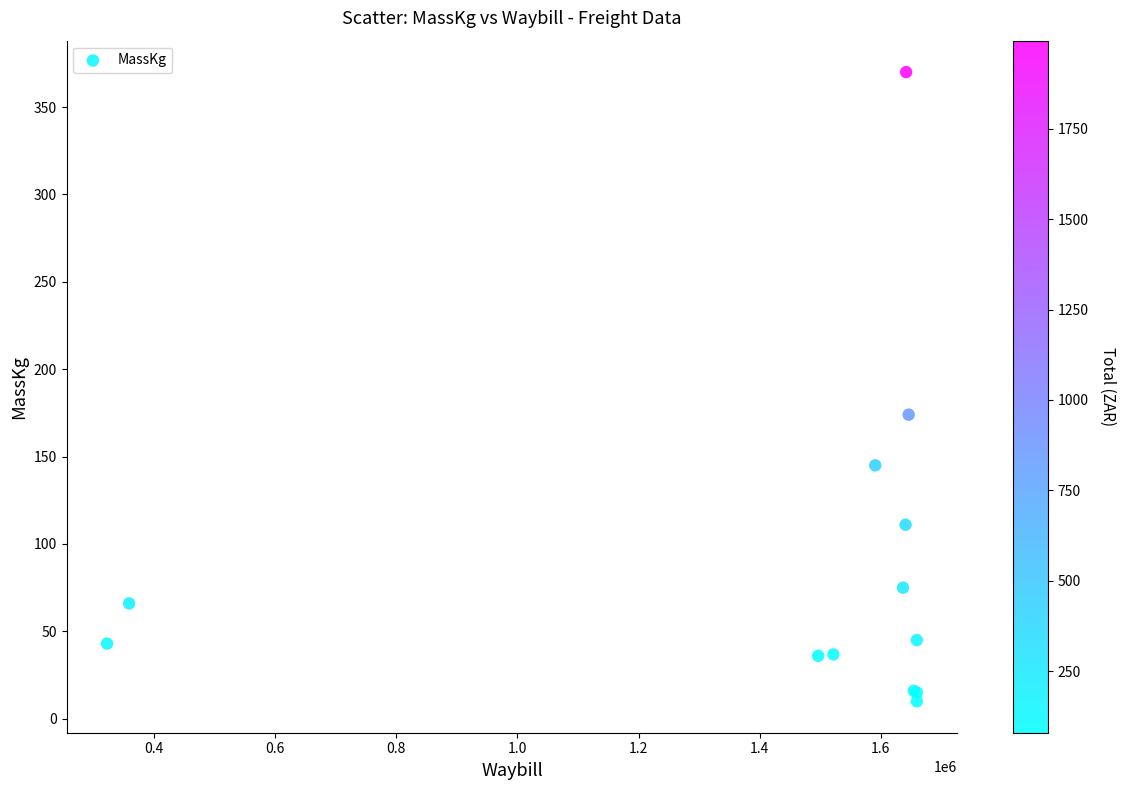

What Y value in the scatter plot is closest to 190?

174.0